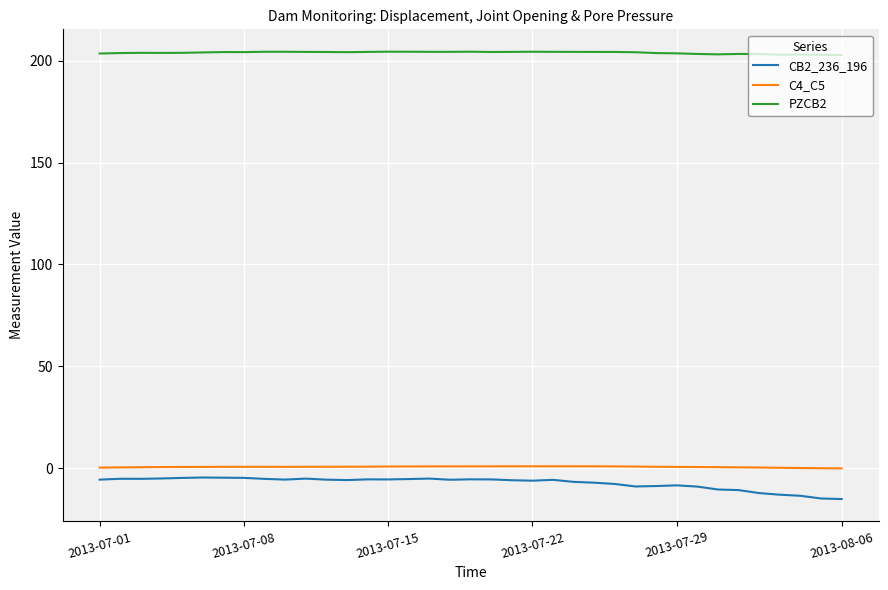

True or false: PZCB2 and C4_C5 cross at least once.

False